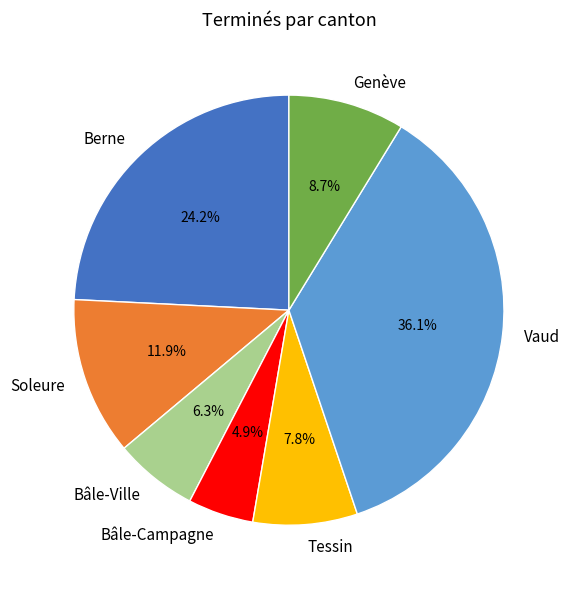

To the nearest percent, what portion does Berne represent?

24%